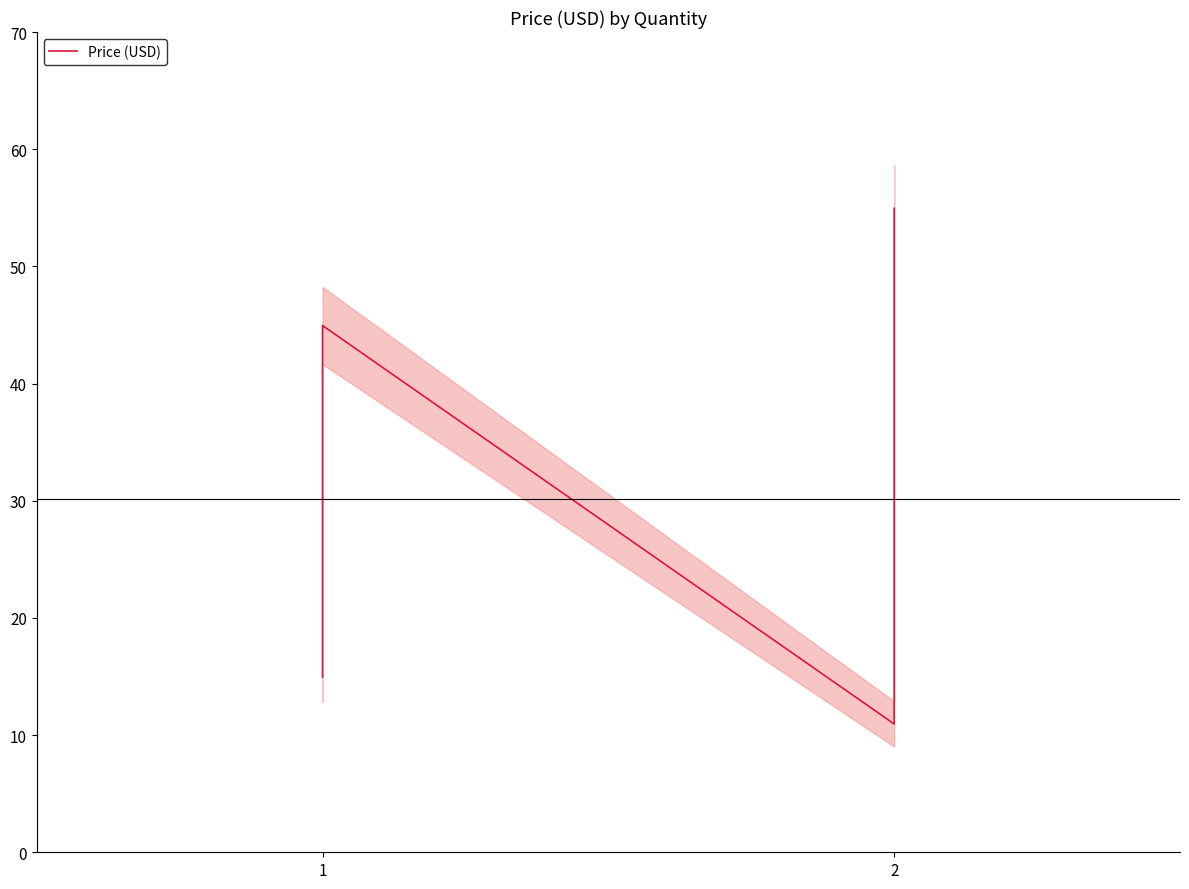

At which label is the value closest to 32?

1